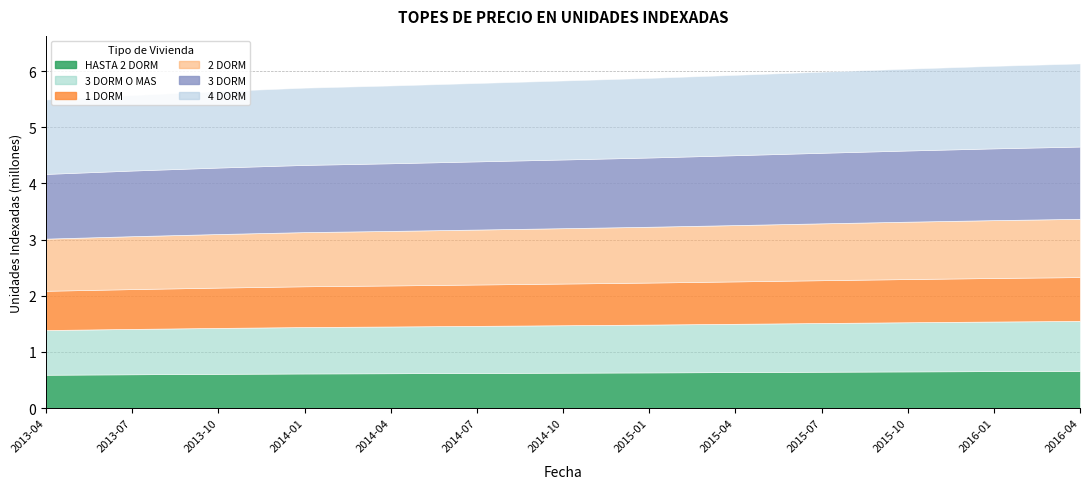

Reading left to right, list all the values displayed in this chart.

HASTA 2 DORM: 593908	602466	610032	616729	620924	625704	630515	635532	641379	647467	653301	658705	663328
3 DORM O MAS: 795412	806874	817008	825976	831594	837997	844439	851159	858989	867143	874957	882194	888386
1 DORM: 699362	709440	718350	726236	731175	736805	742469	748377	755262	762431	769302	775665	781110
2 DORM: 928055	941428	953252	963716	970271	977741	985258	993098	1002234	1011748	1020864	1029309	1036534
3 DORM: 1152459	1169066	1183748	1196743	1204882	1214159	1223493	1233229	1244575	1256388	1267710	1278196	1287168
4 DORM: 1324079	1343159	1360028	1374957	1384309	1394968	1405692	1416877	1429912	1443485	1456493	1468541	1478848